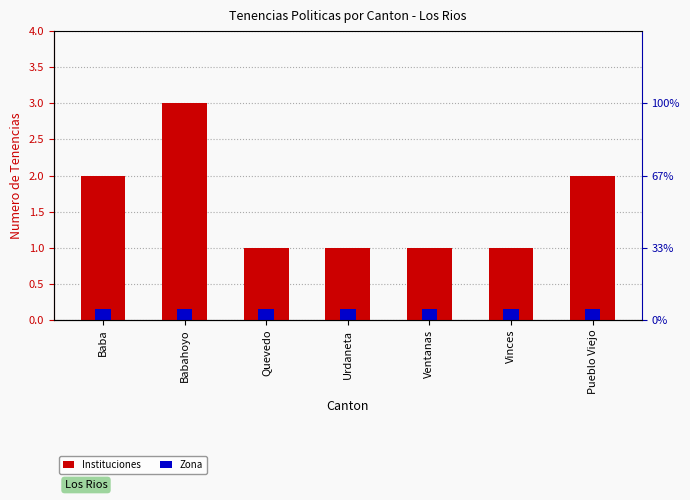

Which category has the lowest value across all series?

Baba